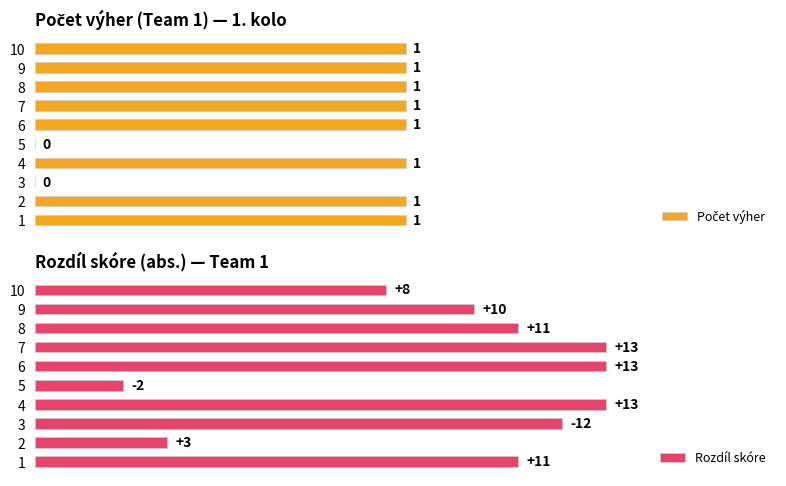

What are all the series names shown in the legend?

Počet výher, Rozdíl skóre